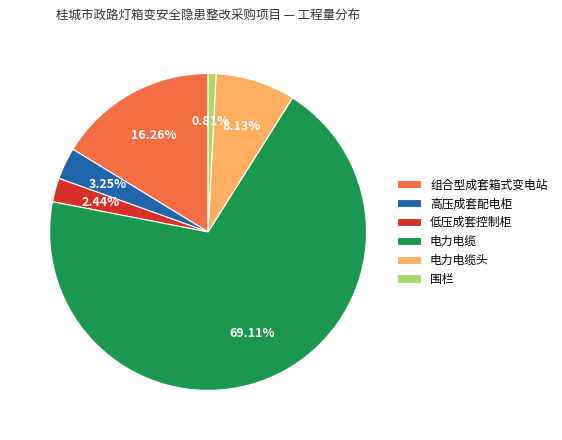

What is the largest slice in the pie chart?

电力电缆